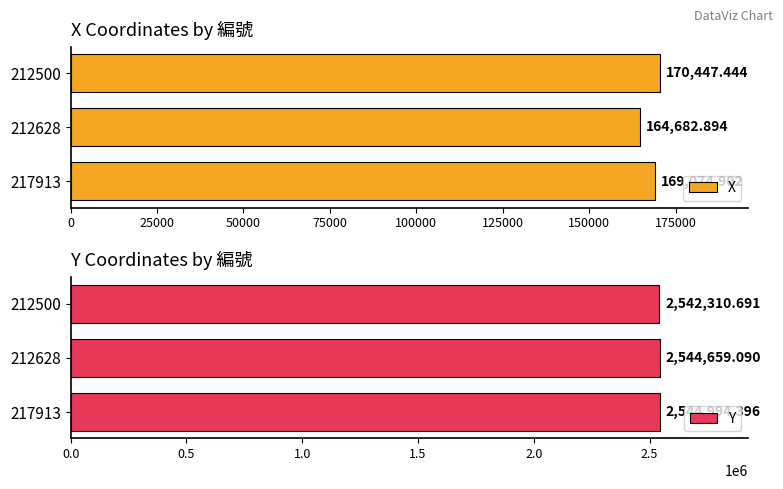

What is the difference between the X values at 217913 and 212628?

4392.0